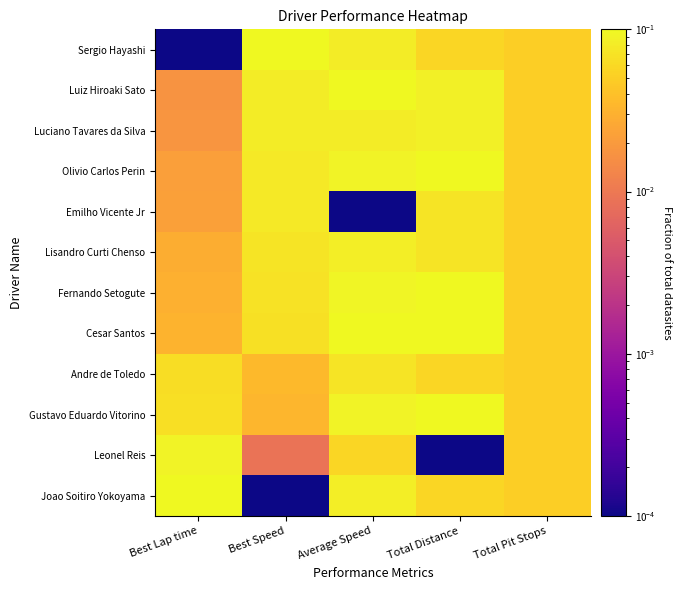

Reading left to right, what are all the values shown in this chart?

Sergio Hayashi: Best Lap time=0.0	Best Speed=0.1	Average Speed=0.1	Total Distance=0.1	Total Pit Stops=0.1
Luiz Hiroaki Sato: Best Lap time=0.0	Best Speed=0.1	Average Speed=0.1	Total Distance=0.1	Total Pit Stops=0.1
Luciano Tavares da Silva: Best Lap time=0.0	Best Speed=0.1	Average Speed=0.1	Total Distance=0.1	Total Pit Stops=0.1
Olivio Carlos Perin: Best Lap time=0.0	Best Speed=0.1	Average Speed=0.1	Total Distance=0.1	Total Pit Stops=0.1
Emilho Vicente Jr: Best Lap time=0.0	Best Speed=0.1	Average Speed=0.0	Total Distance=0.1	Total Pit Stops=0.1
Lisandro Curti Chenso: Best Lap time=0.0	Best Speed=0.1	Average Speed=0.1	Total Distance=0.1	Total Pit Stops=0.1
Fernando Setogute: Best Lap time=0.0	Best Speed=0.1	Average Speed=0.1	Total Distance=0.1	Total Pit Stops=0.1
Cesar Santos: Best Lap time=0.0	Best Speed=0.1	Average Speed=0.1	Total Distance=0.1	Total Pit Stops=0.1
Andre de Toledo: Best Lap time=0.1	Best Speed=0.0	Average Speed=0.1	Total Distance=0.1	Total Pit Stops=0.1
Gustavo Eduardo Vitorino: Best Lap time=0.1	Best Speed=0.0	Average Speed=0.1	Total Distance=0.1	Total Pit Stops=0.1
Leonel Reis: Best Lap time=0.1	Best Speed=0.0	Average Speed=0.1	Total Distance=0.0	Total Pit Stops=0.1
Joao Soitiro Yokoyama: Best Lap time=0.1	Best Speed=0.0	Average Speed=0.1	Total Distance=0.1	Total Pit Stops=0.1